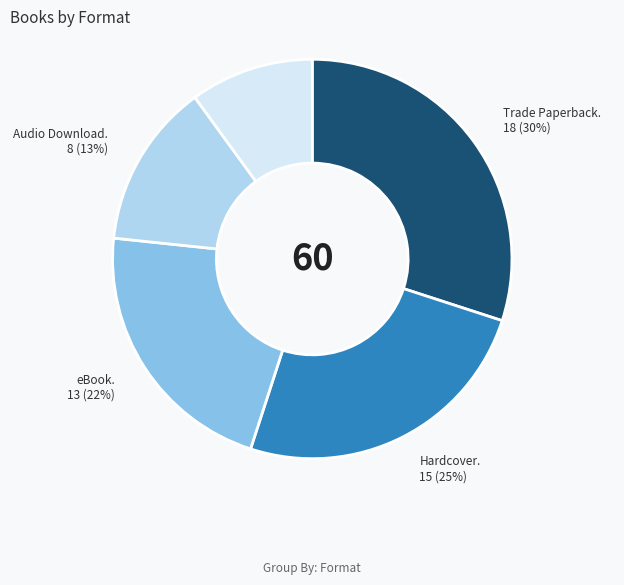

How many slices are in this pie chart?

5